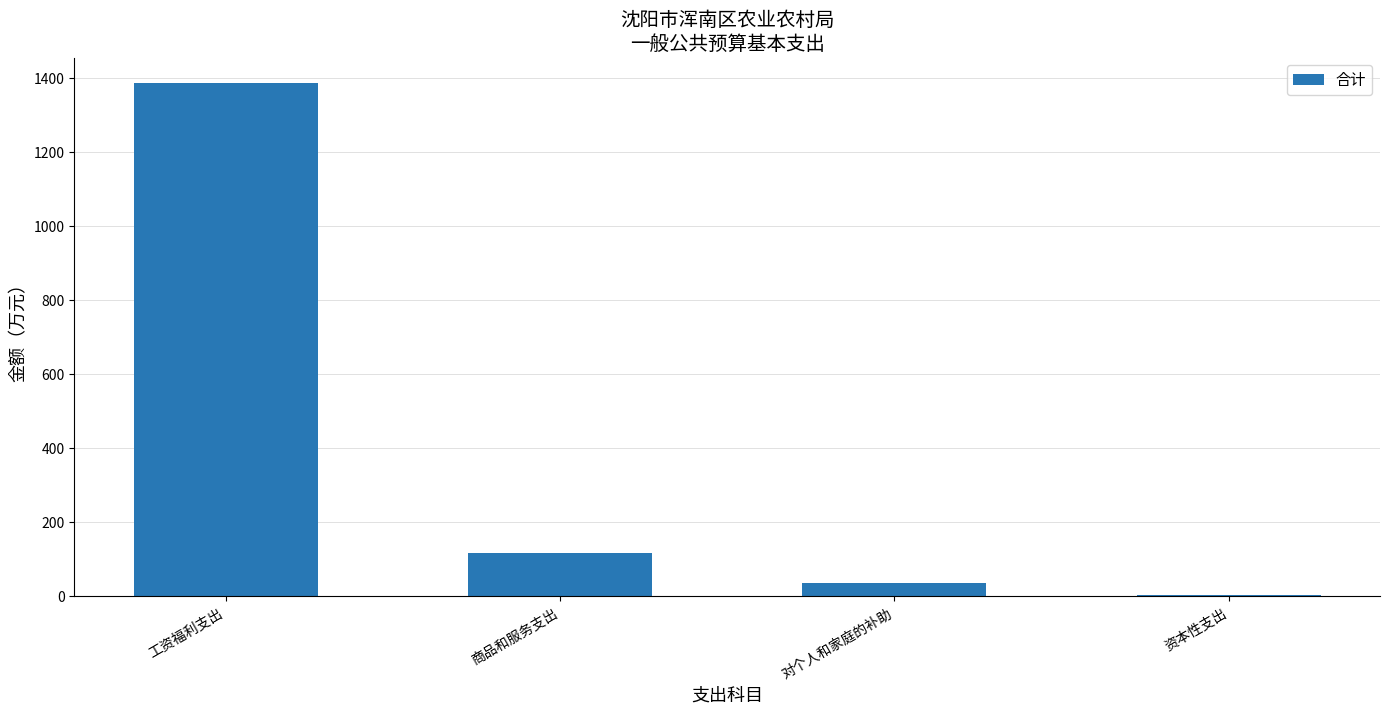

The value at 对个人和家庭的补助 is 34.4. True or false?

True